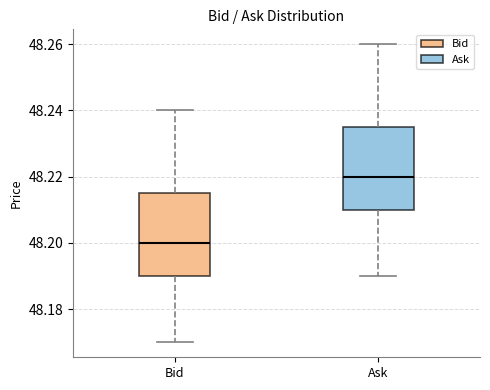

Which box's median line is the highest?

Ask